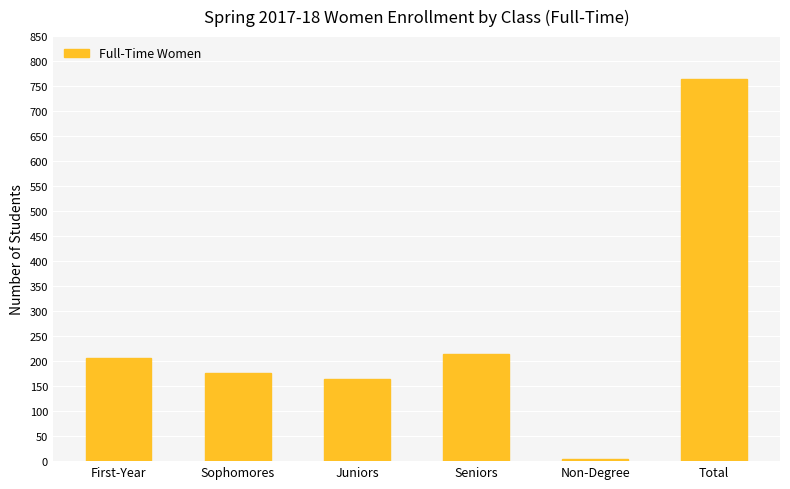

Reading right to left, transcribe all the data shown in this chart.

Total=765	Non-Degree=4	Seniors=214	Juniors=165	Sophomores=176	First-Year=206